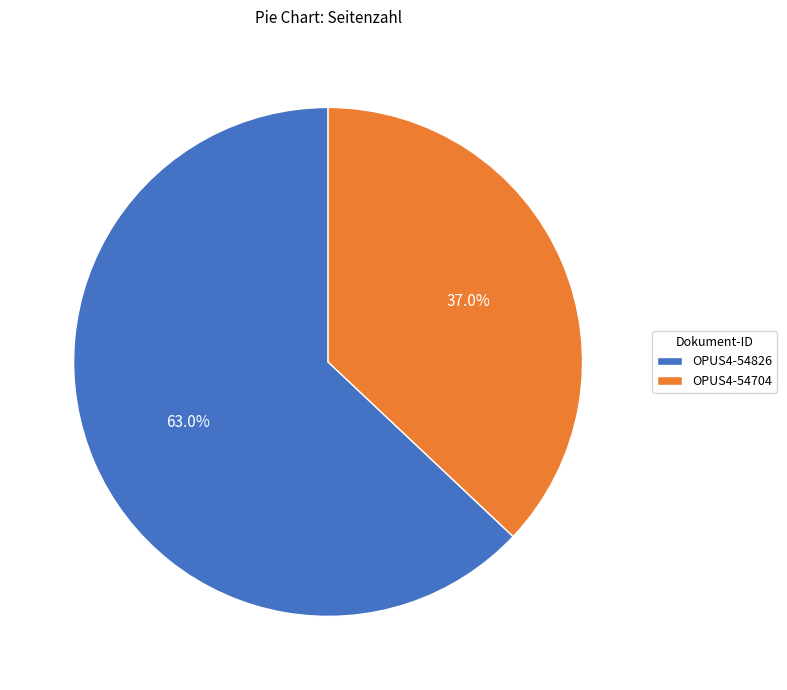

Which slice is the largest?

OPUS4-54826